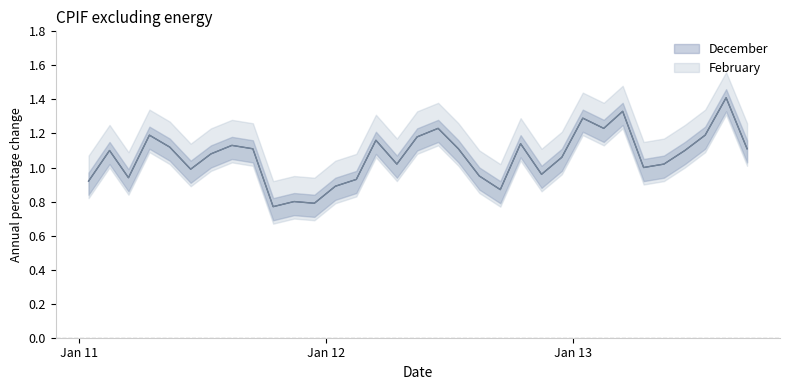

Where is December nearest to the value 1?

2013-04-15